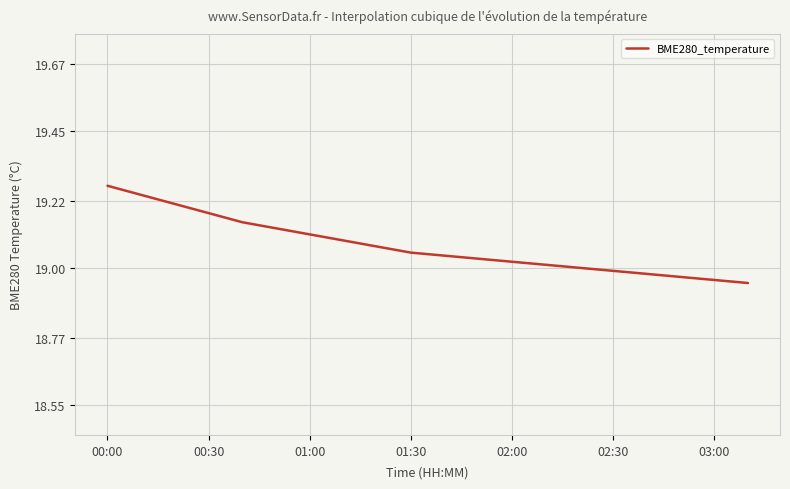

Which has a higher value, 02:30 or 02:00?

02:00